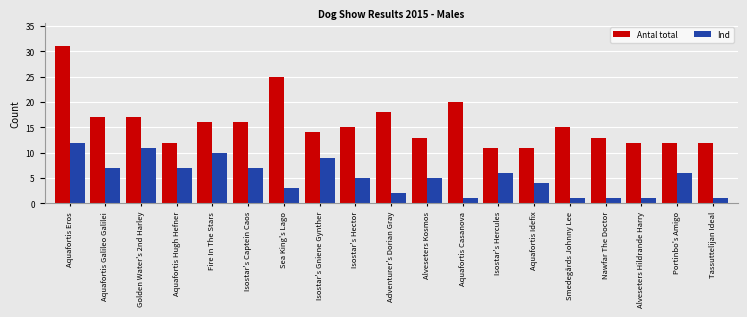

Reading right to left, extract all data points from this chart.

Antal total: Tassuttelijan Ideal=12	Portinbo's Amigo=12	Alveseters Hildrande Harry=12	Nawfar The Doctor=13	Smedegårds Johnny Lee=15	Aquafortis Idefix=11	Isostar's Hercules=11	Aquafortis Casanova=20	Alveseters Kosmos=13	Adventurer's Dorian Gray=18	Isostar's Hector=15	Isostar's Gniene Gynther=14	Sea King's Lago=25	Isostar's Captein Caos=16	Fire In The Stars=16	Aquafortis Hugh Hefner=12	Golden Water's 2nd Harley=17	Aquafortis Galileo Galilei=17	Aquafortis Eros=31
Ind: Tassuttelijan Ideal=1	Portinbo's Amigo=6	Alveseters Hildrande Harry=1	Nawfar The Doctor=1	Smedegårds Johnny Lee=1	Aquafortis Idefix=4	Isostar's Hercules=6	Aquafortis Casanova=1	Alveseters Kosmos=5	Adventurer's Dorian Gray=2	Isostar's Hector=5	Isostar's Gniene Gynther=9	Sea King's Lago=3	Isostar's Captein Caos=7	Fire In The Stars=10	Aquafortis Hugh Hefner=7	Golden Water's 2nd Harley=11	Aquafortis Galileo Galilei=7	Aquafortis Eros=12